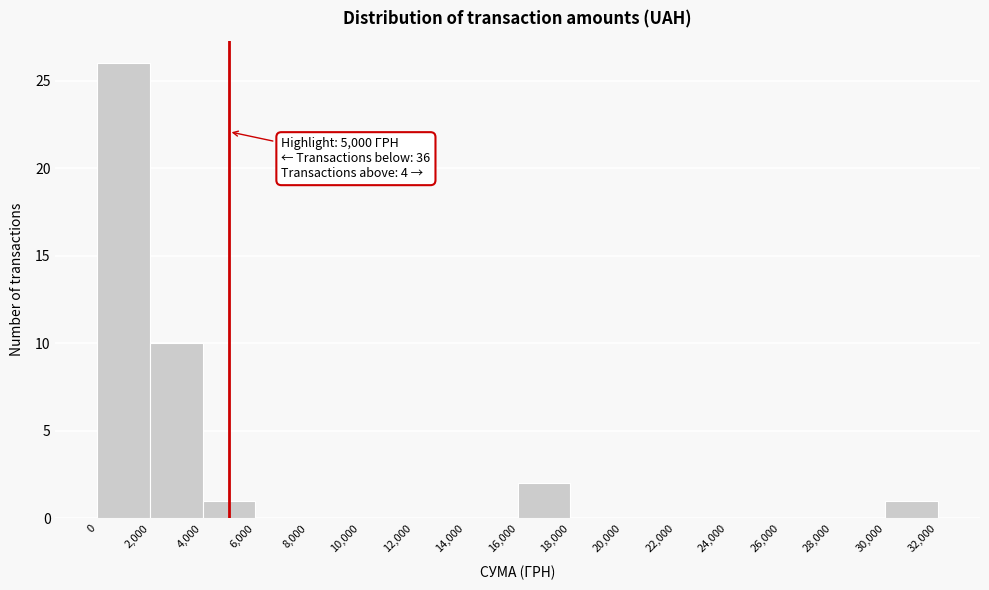

Which range on the x-axis has the tallest bar?

0 to 2,000